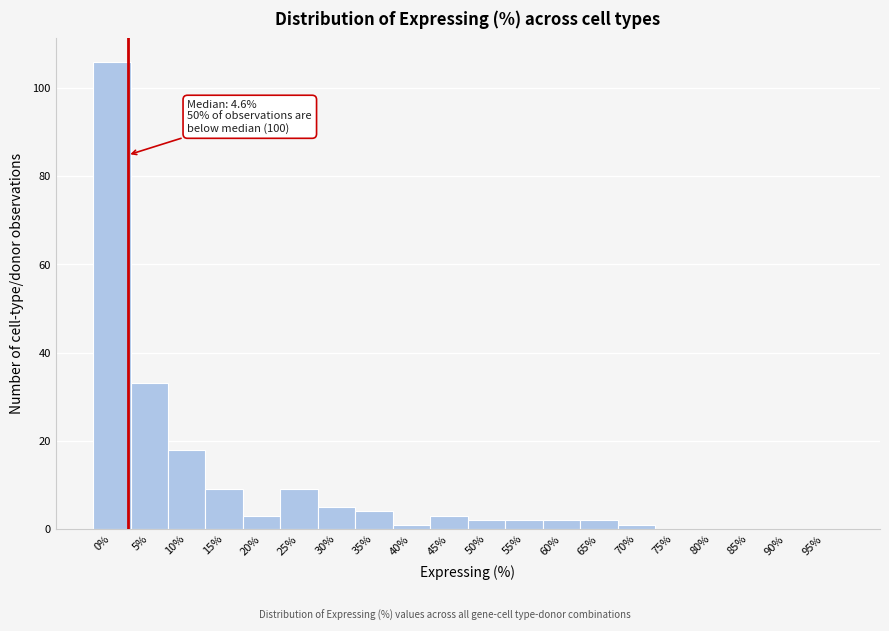

Reading left to right, list all the values displayed in this chart.

0%=106	5%=33	10%=18	15%=9	20%=3	25%=9	30%=5	35%=4	40%=1	45%=3	50%=2	55%=2	60%=2	65%=2	70%=1	75%=0	80%=0	85%=0	90%=0	95%=0